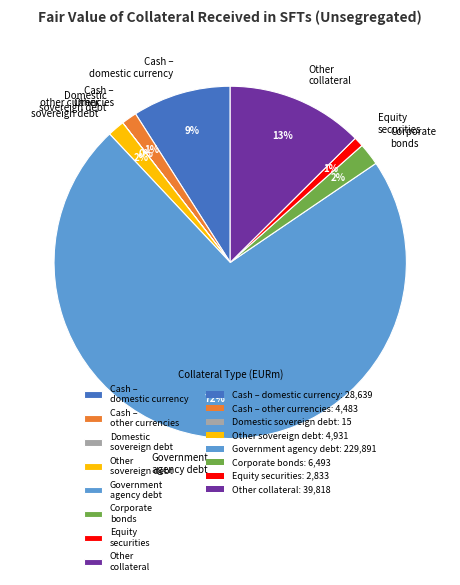

Between Other sovereign debt and Other collateral, which is larger?

Other collateral